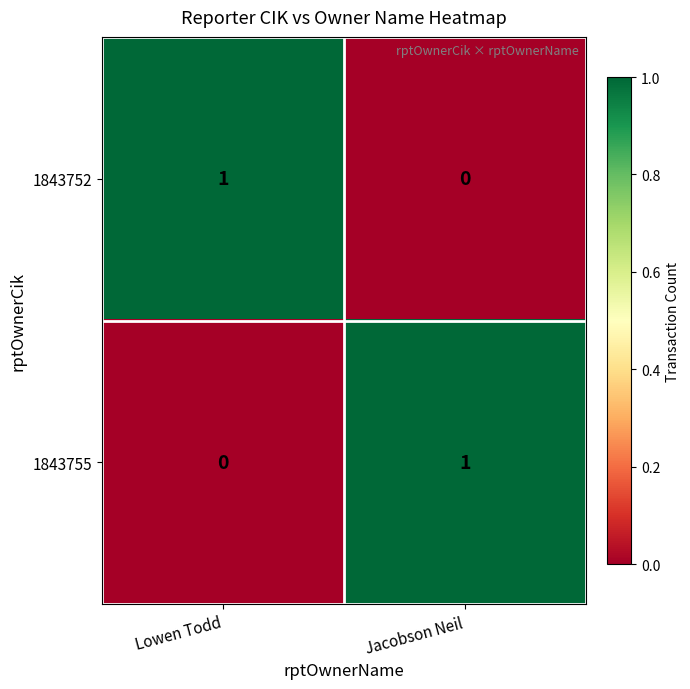

True or false: 1843755 has a value of 0 at Lowen Todd.

True